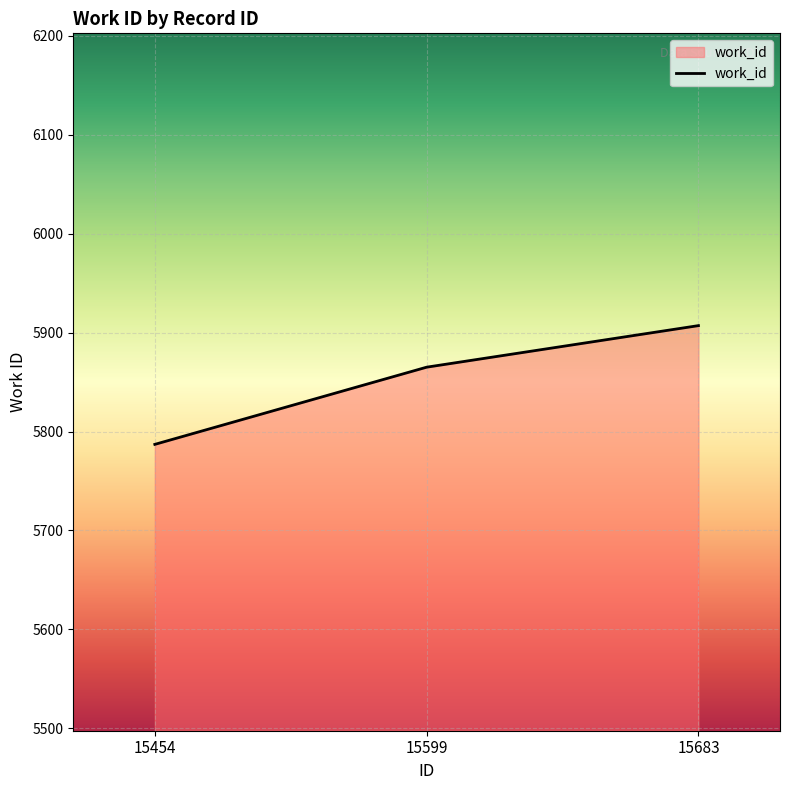

What is the difference between the maximum and second lowest values?

42